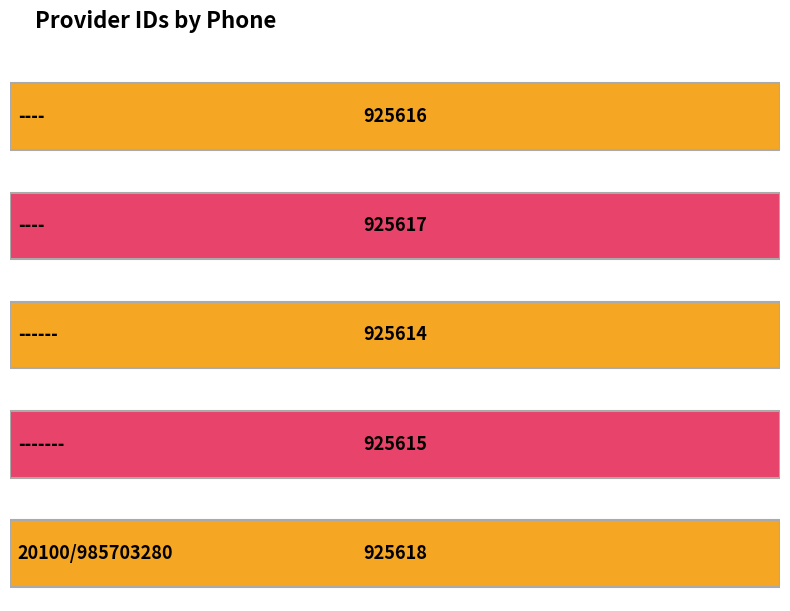

Reading left to right, extract all data points from this chart.

----=925616	----=925617	------=925614	-------=925615	20100/985703280=925618